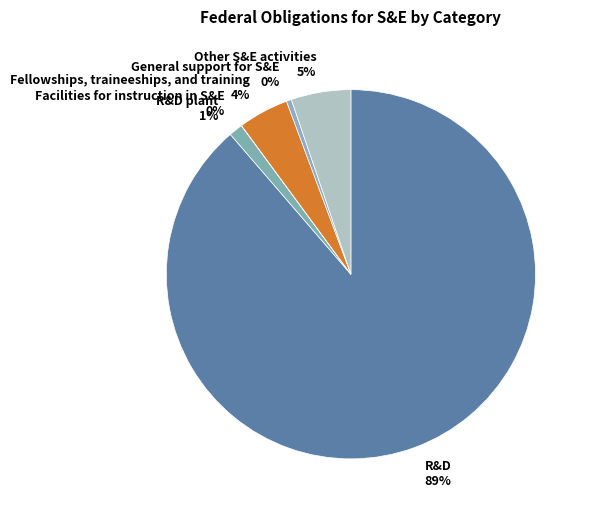

Between Fellowships, traineeships, and training 4% and R&D 89%, which is larger?

R&D 89%